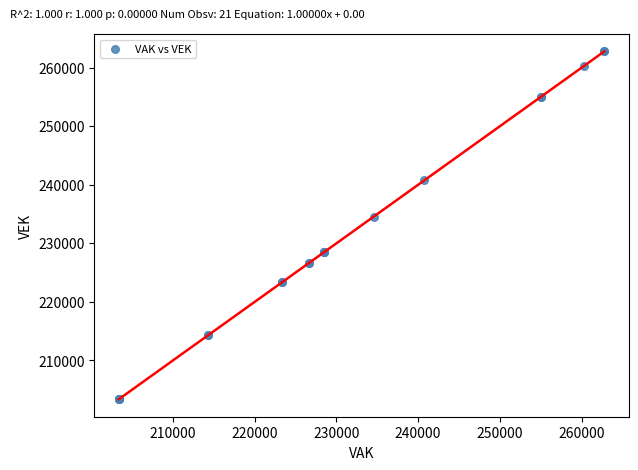

What Y value in the scatter plot is closest to 233072?

234561